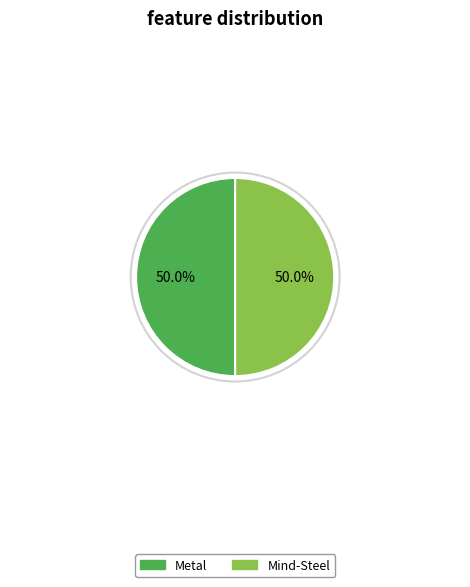

To the nearest percent, what percentage of the pie is Metal?

50%